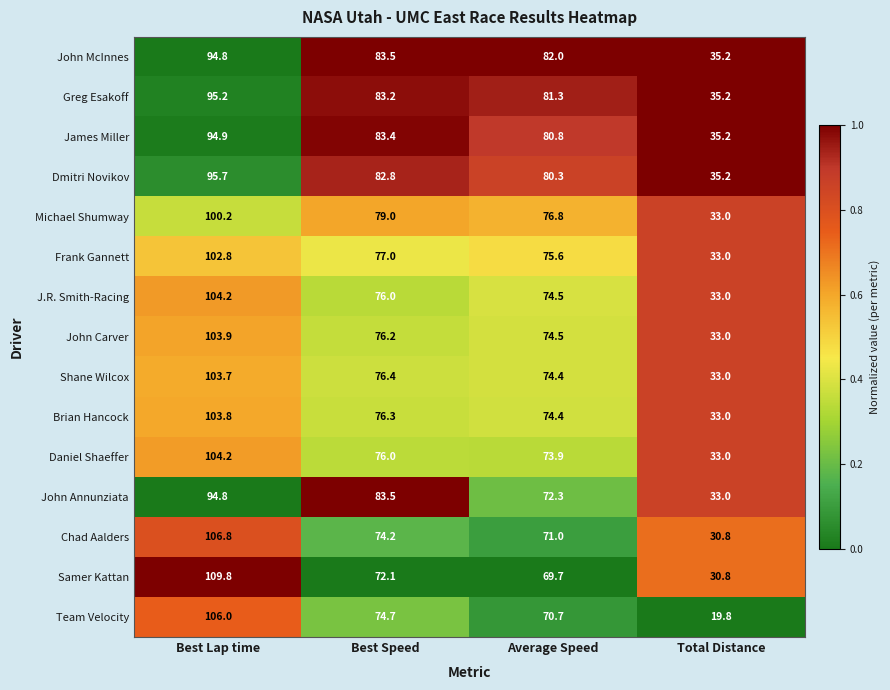

How many series are shown in this chart?

15